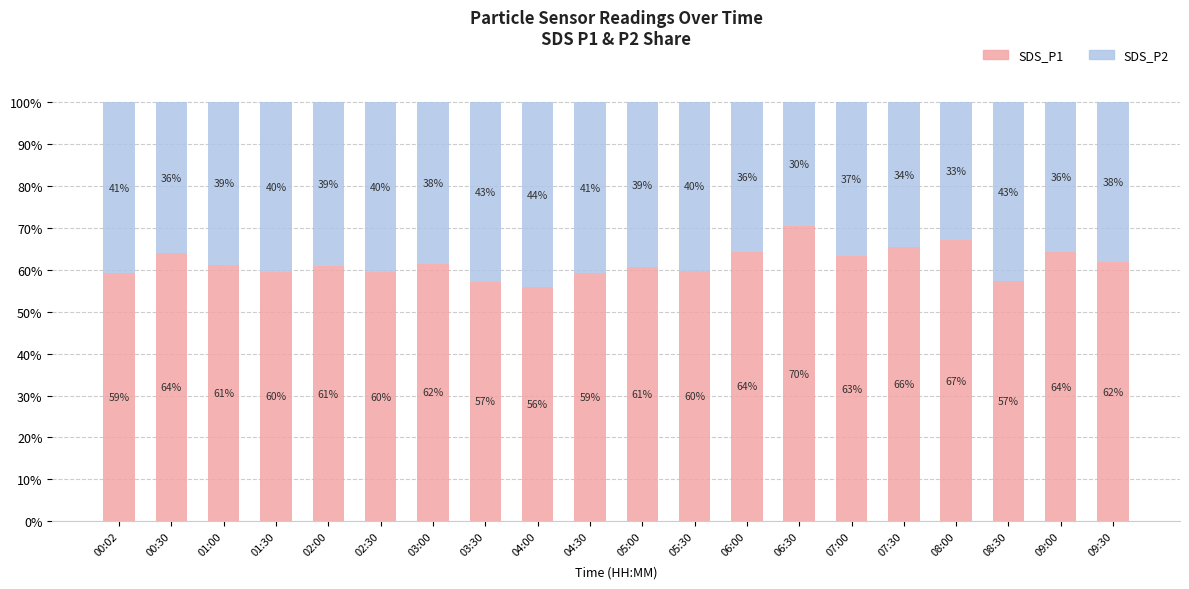

True or false: SDS_P1 has a value of 15.9 at 00:02.

False